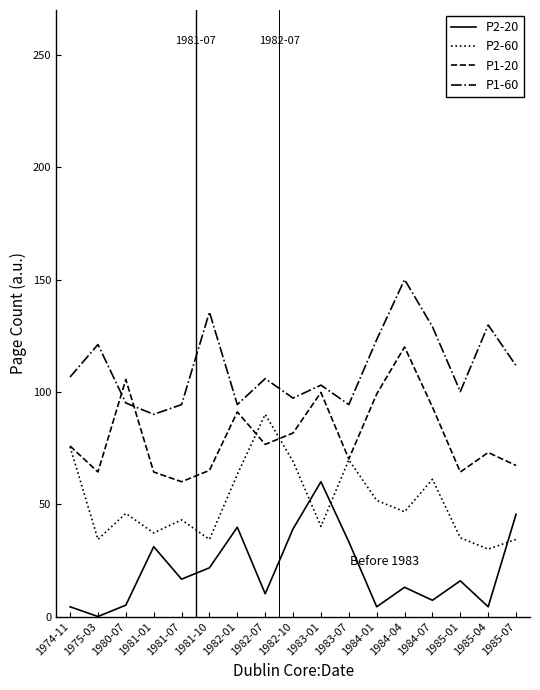

List the series in order of their overall mean, lowest first.

P2-20, P2-60, P1-20, P1-60